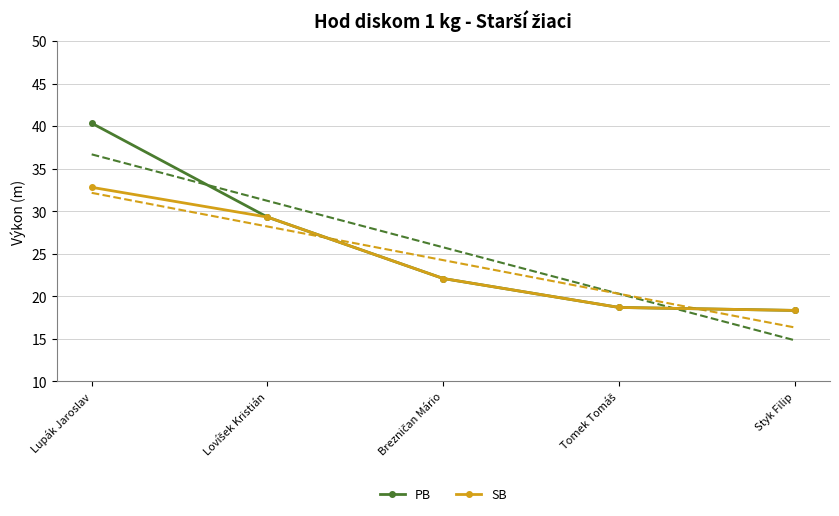

What position from the left is Lovíšek Kristián?

2